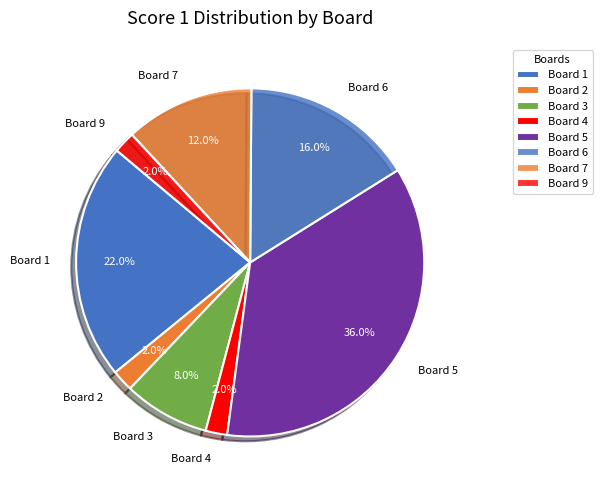

Approximately how many times larger is the value at Board 6 compared to Board 3?

2.0